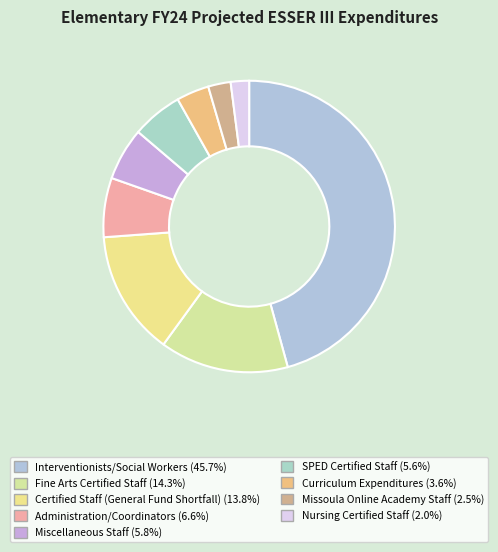

Combined, do SPED Certified Staff and Nursing Certified Staff account for over 50%?

No